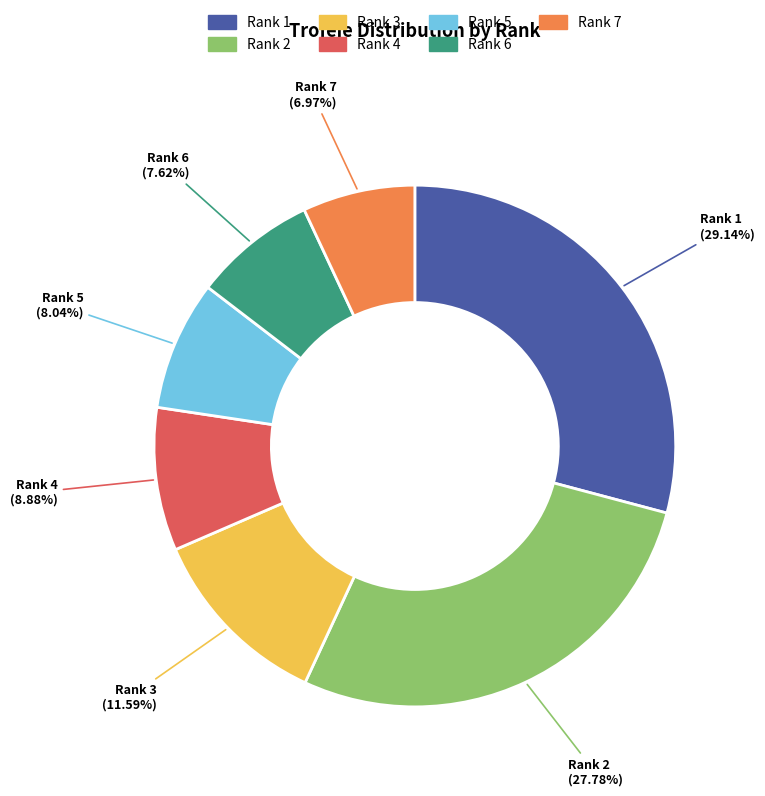

Approximately how many times larger is the value at Rank 7 compared to Rank 3?

0.6